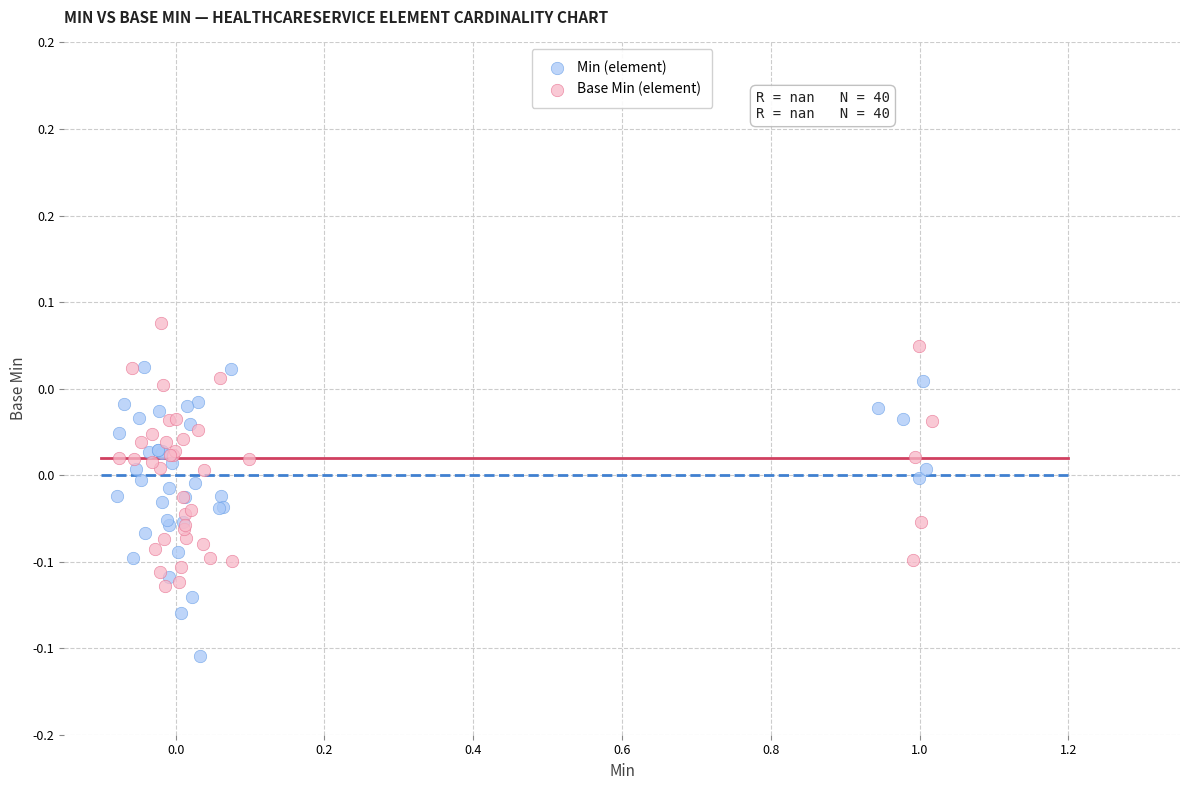

Which series has the largest Y range (max minus min)?

Min (element)